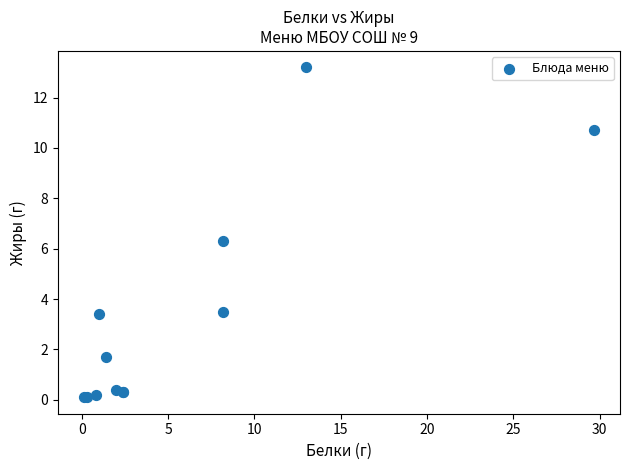

What Y value in the scatter plot is closest to 6?

6.3